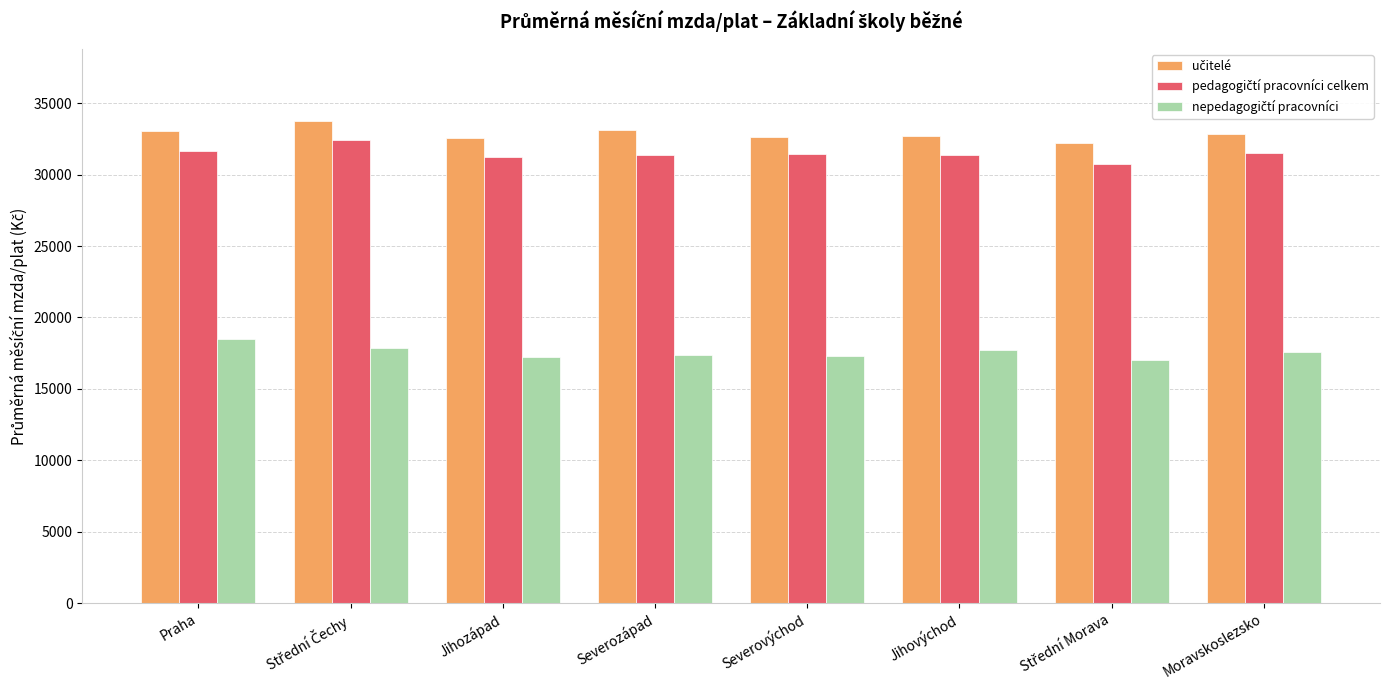

How many distinct data groups are displayed?

3